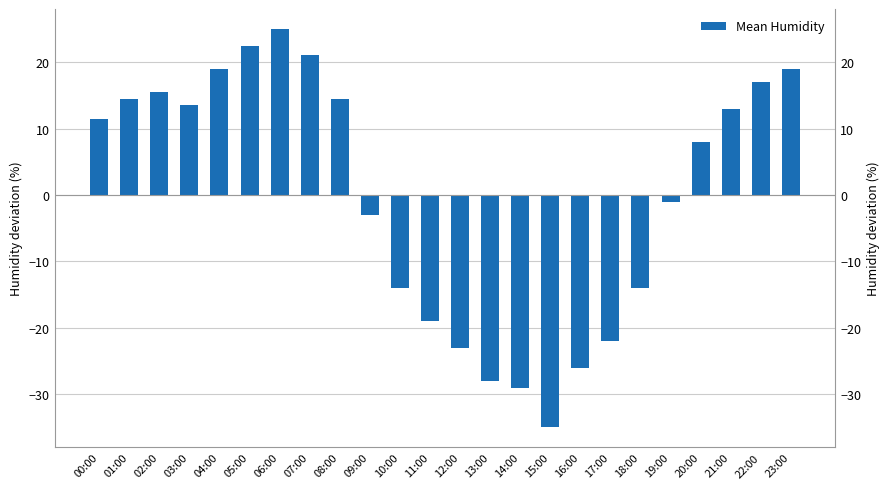

What is the maximum value shown in the chart?

25.0